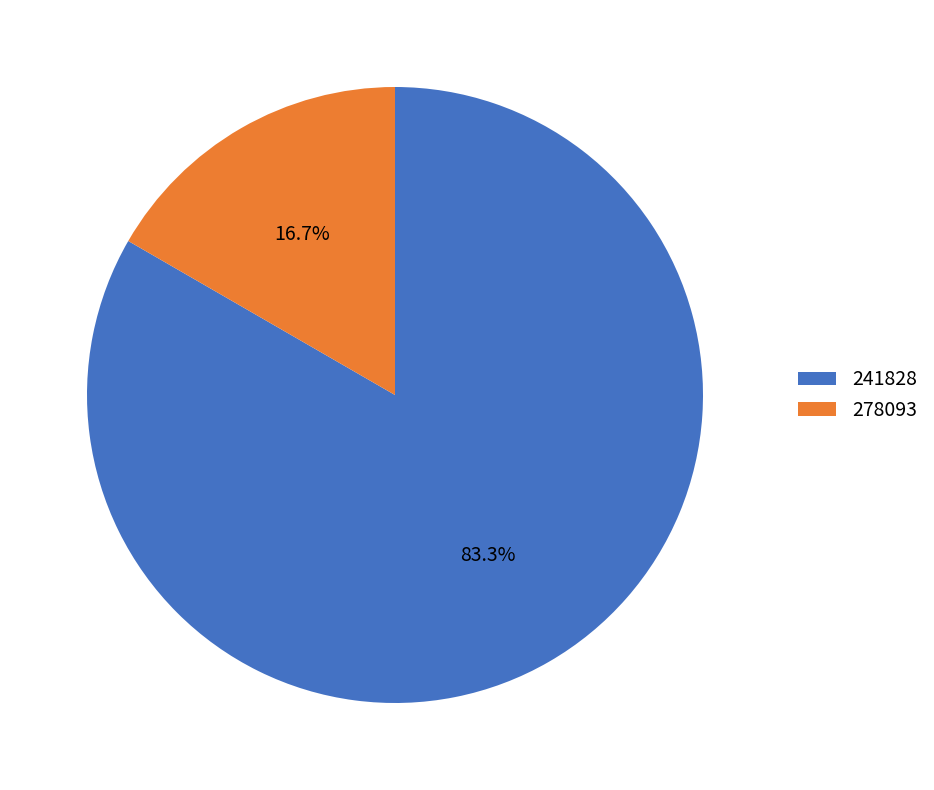

Which slice is the largest?

241828